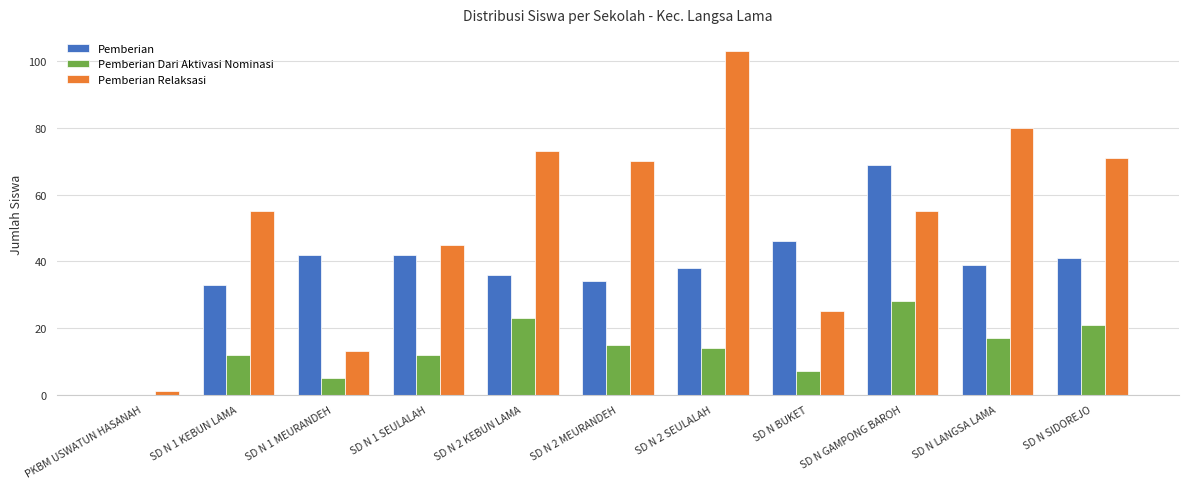

Which series has the largest total across all categories?

Pemberian Relaksasi